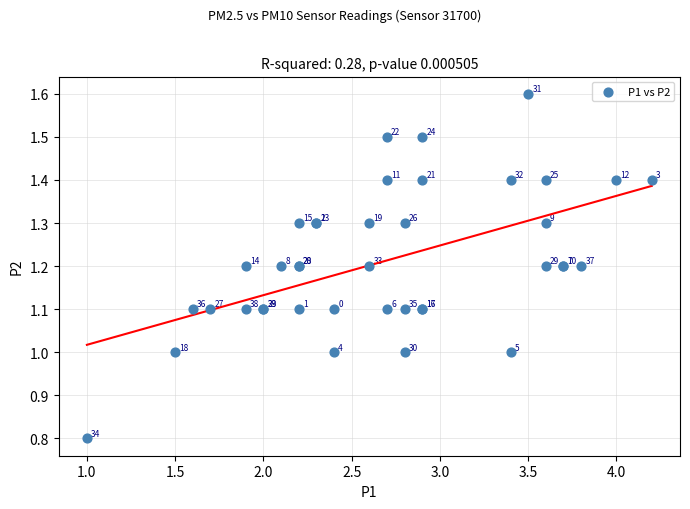

What Y value in the scatter plot is closest to 1?

1.0